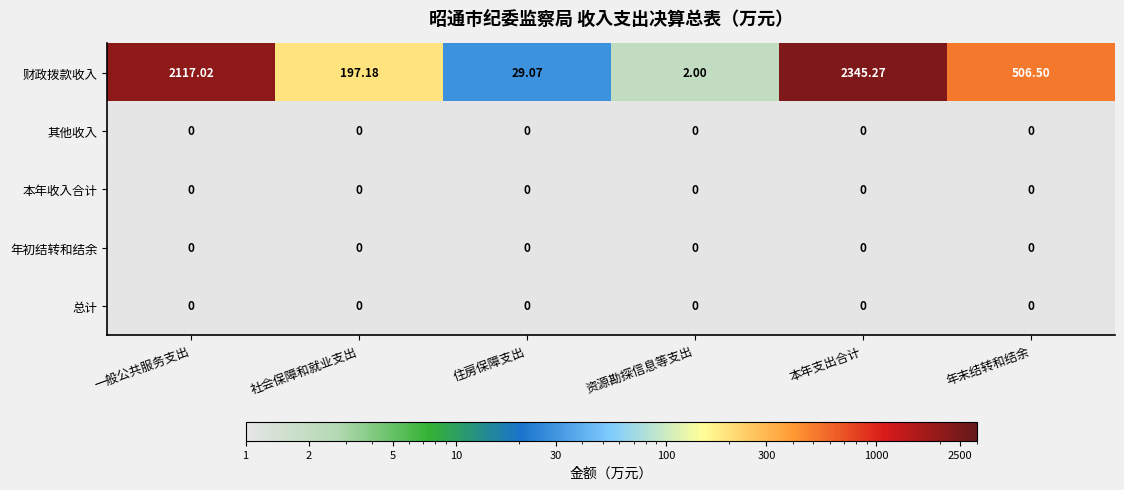

List the labels in order of 财政拨款收入 value, largest first.

本年支出合计, 一般公共服务支出, 年末结转和结余, 社会保障和就业支出, 住房保障支出, 资源勘探信息等支出